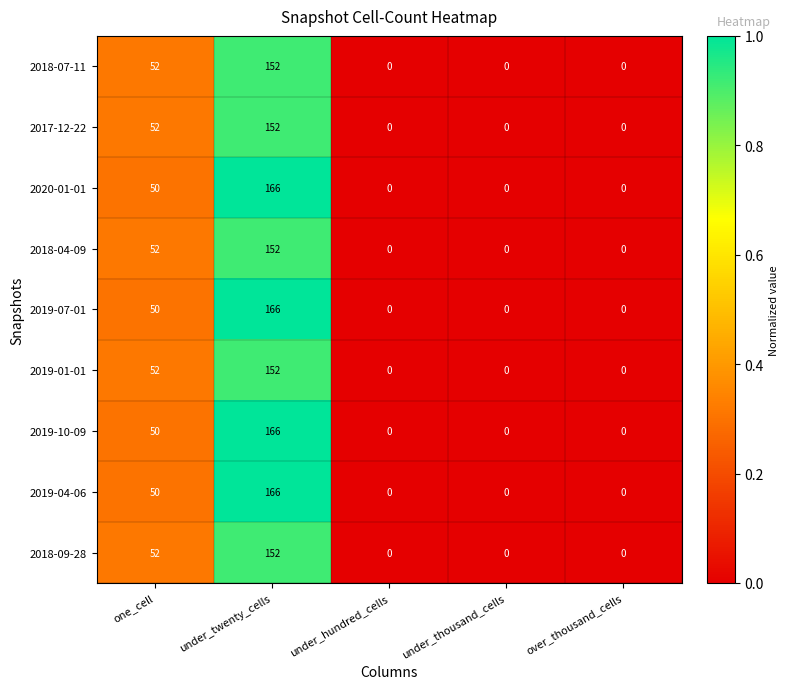

Which label corresponds to the largest value in the chart?

under_twenty_cells